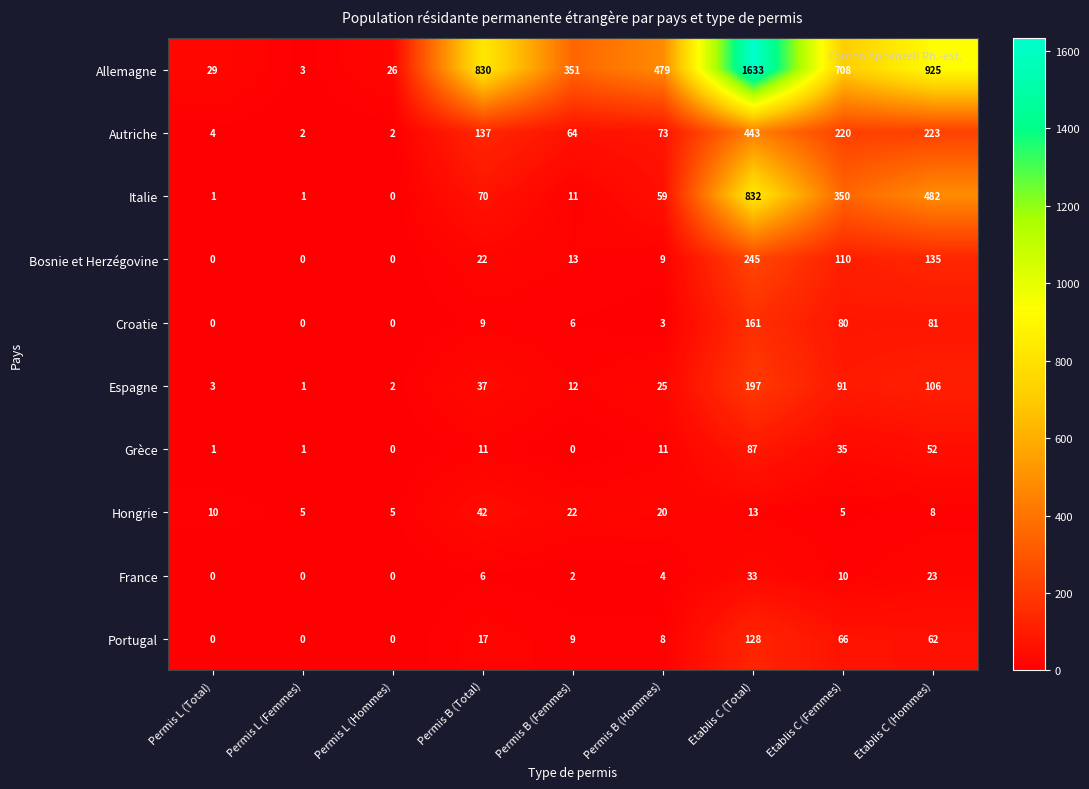

How many series are shown in this chart?

10